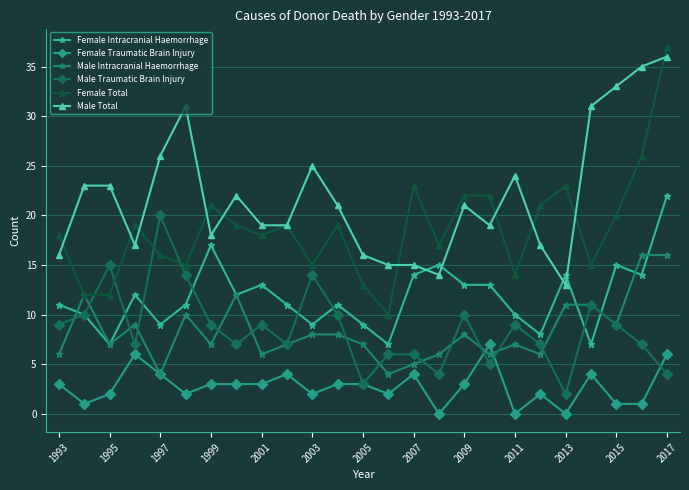

True or false: Female Traumatic Brain Injury and Female Total cross at least once.

False